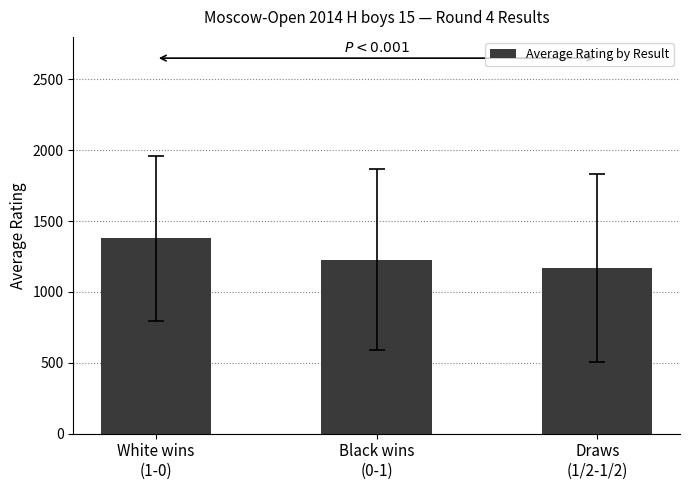

How many data points are above 1228?

2